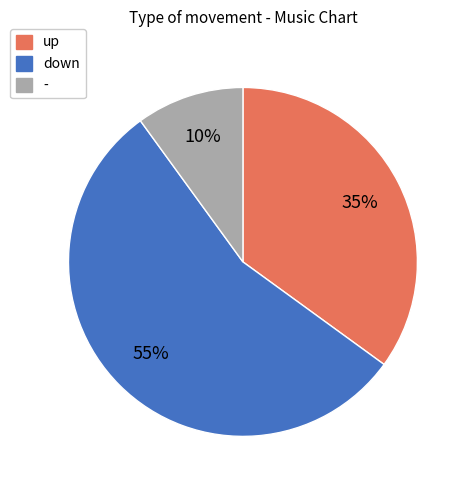

To the nearest percent, what is the combined percentage of up and down?

90%